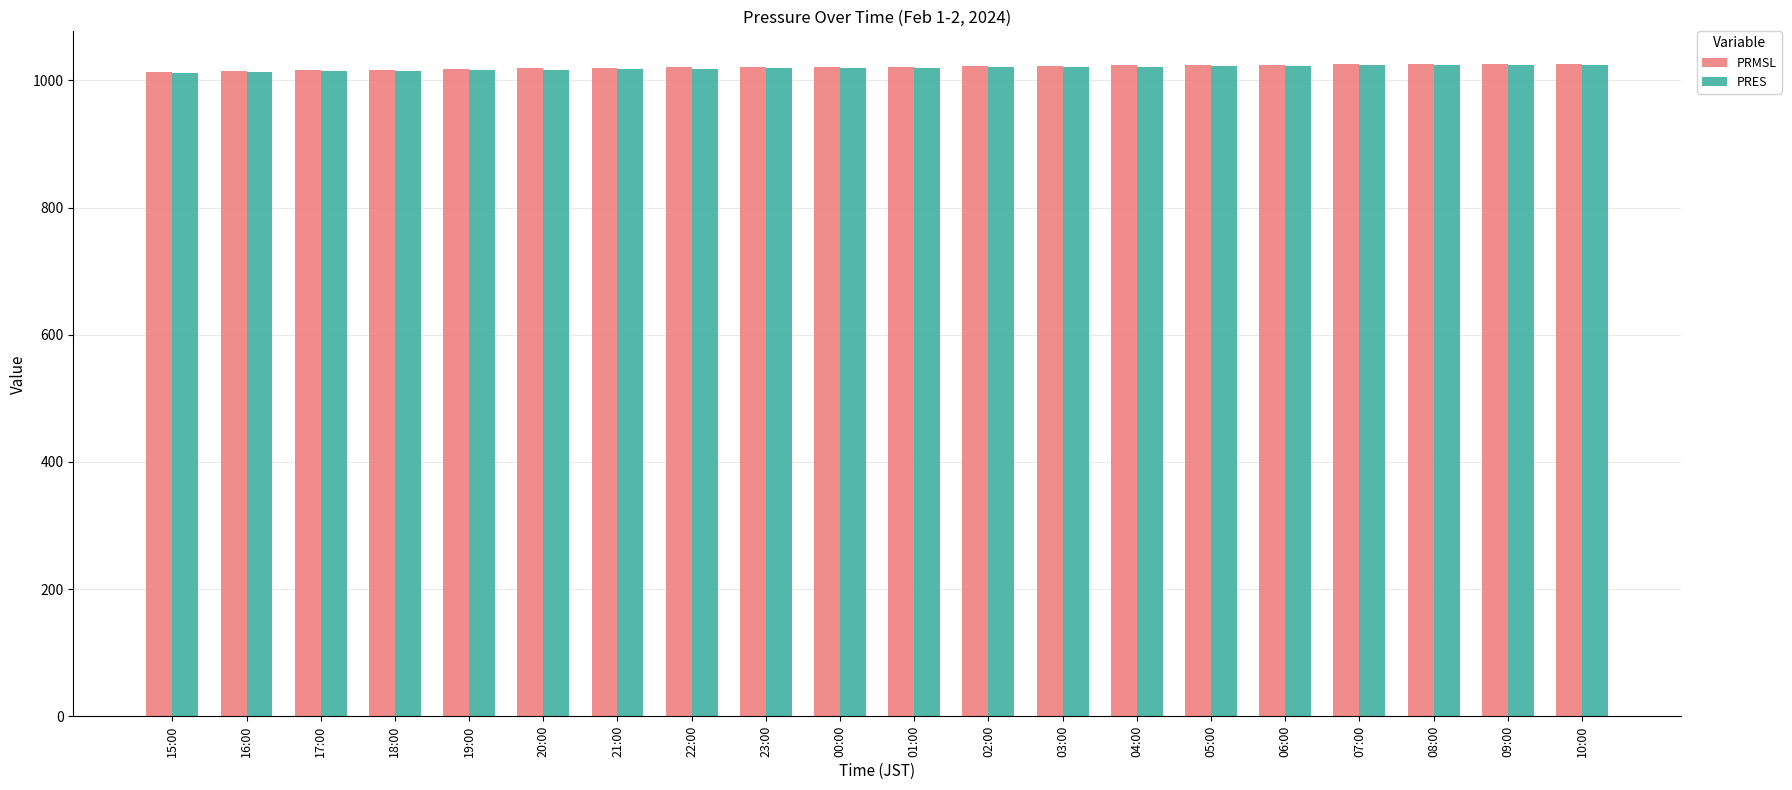

True or false: PRMSL has a value of 1729.4 at 06:00.

False